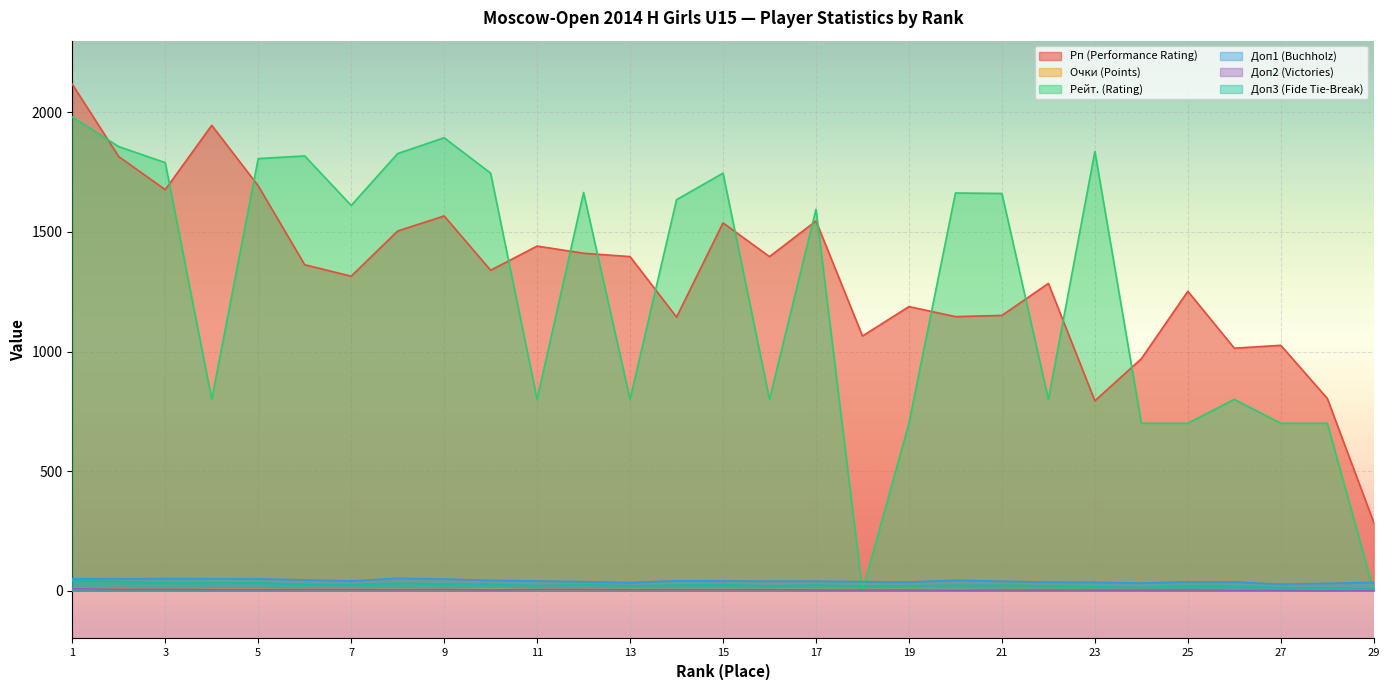

How many values in the Доп2 (Victories) series exceed 4?

10